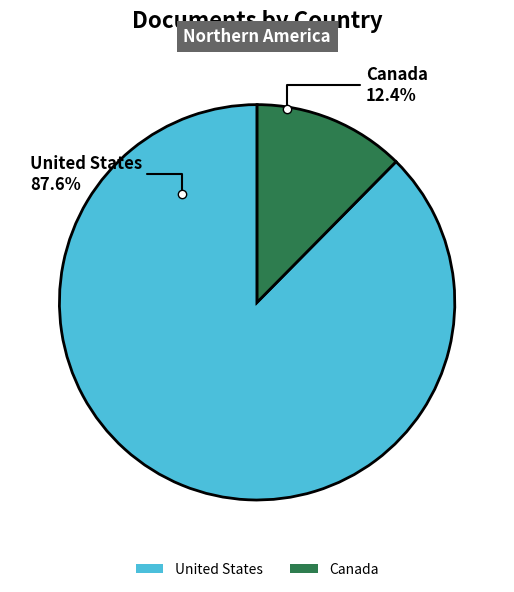

What percentage is the United States slice, to the nearest percent?

88%